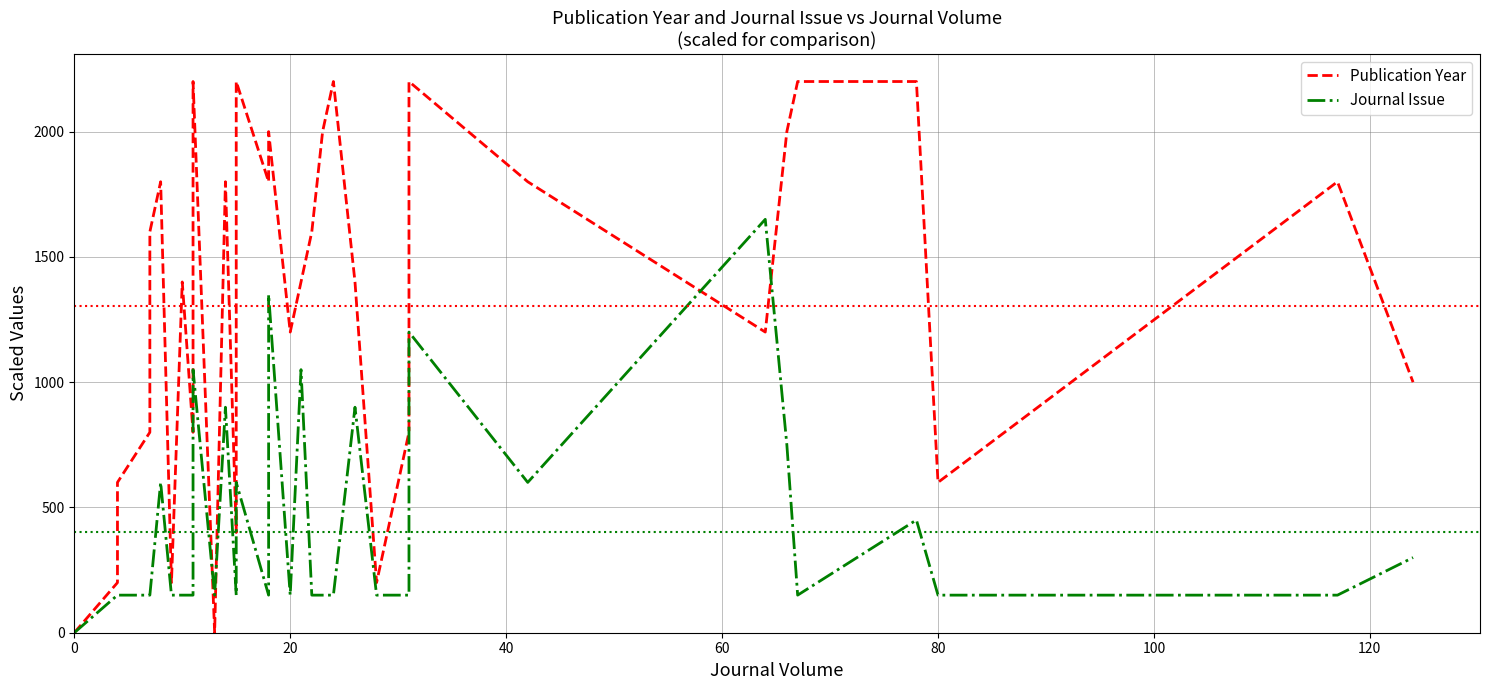

How many lines are shown in the chart?

2